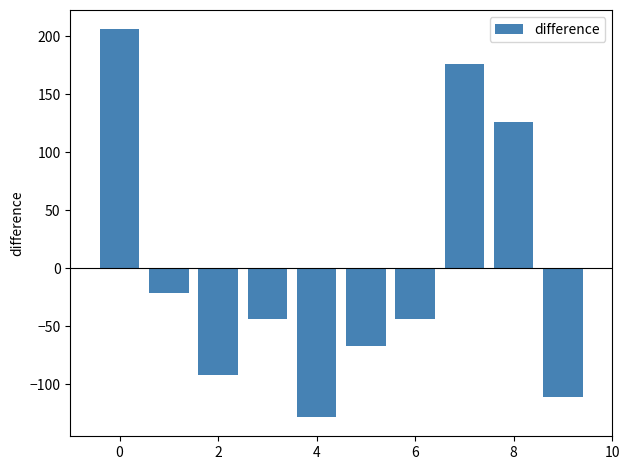

What is the minimum value shown in the chart?

-128.1